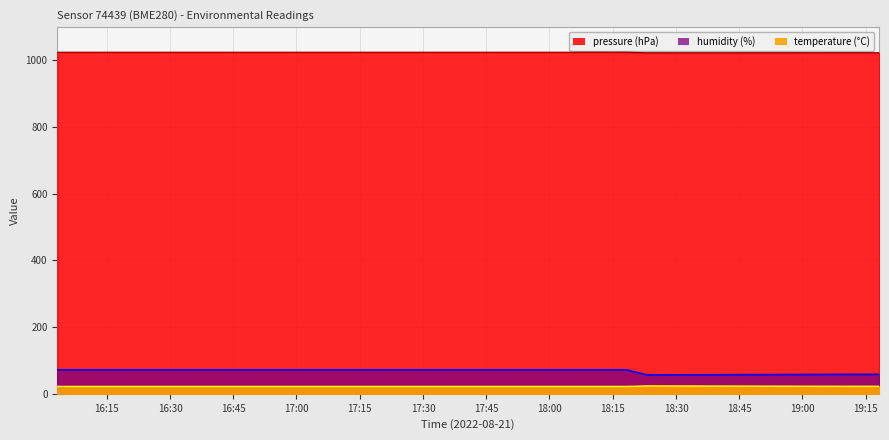

At which category is the sum across all series the highest?

2022-08-21T16:03:16